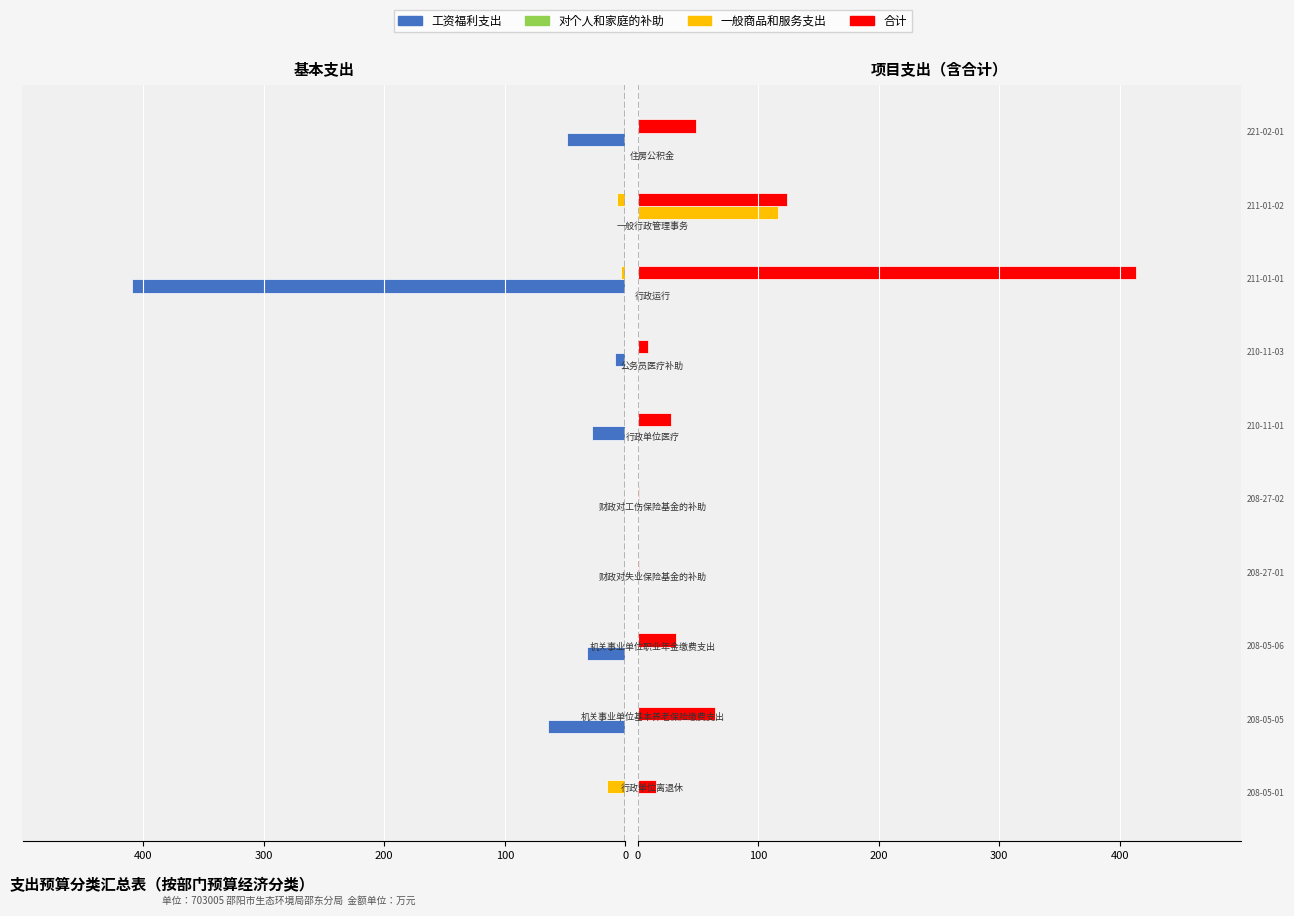

True or false: 对个人和家庭的补助 has a value of 10.3 at 6.

False